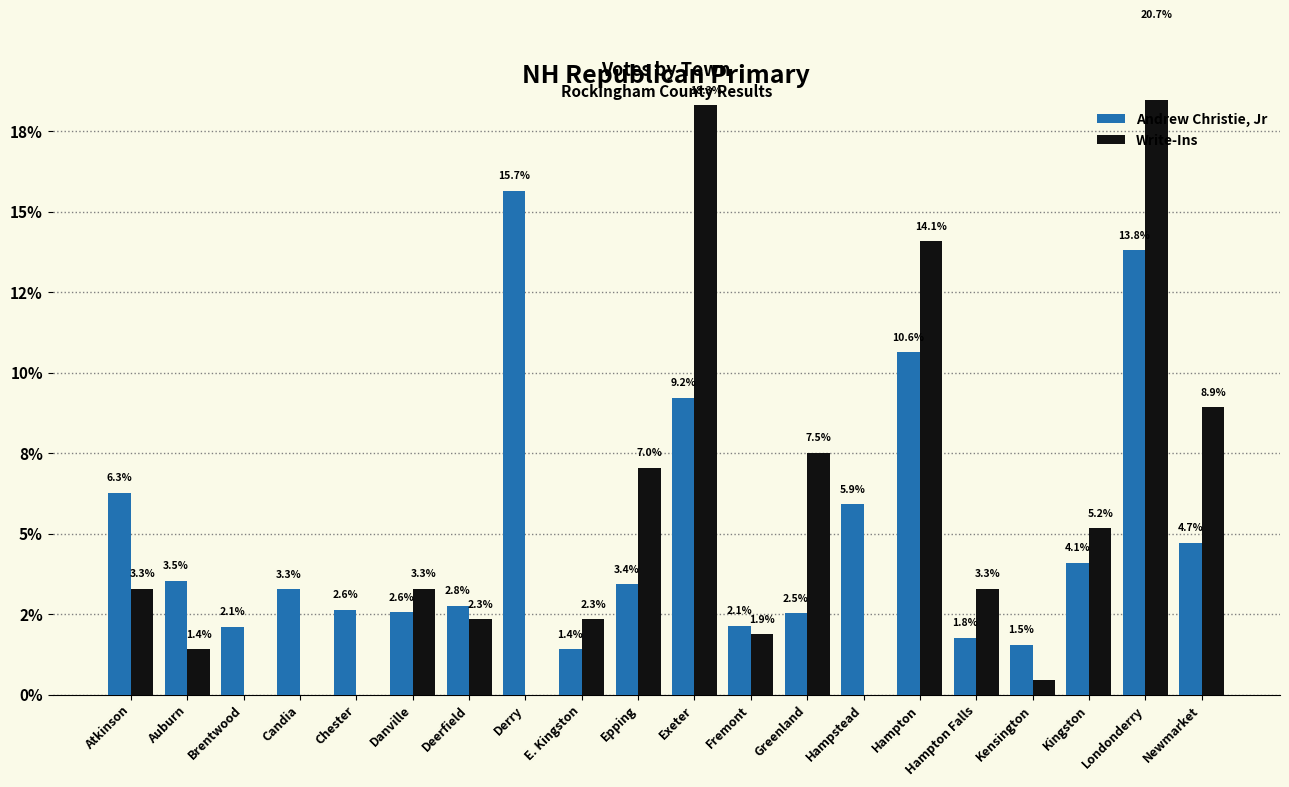

What is the difference between the second highest and second lowest values in the Andrew Christie, Jr series?

12.2